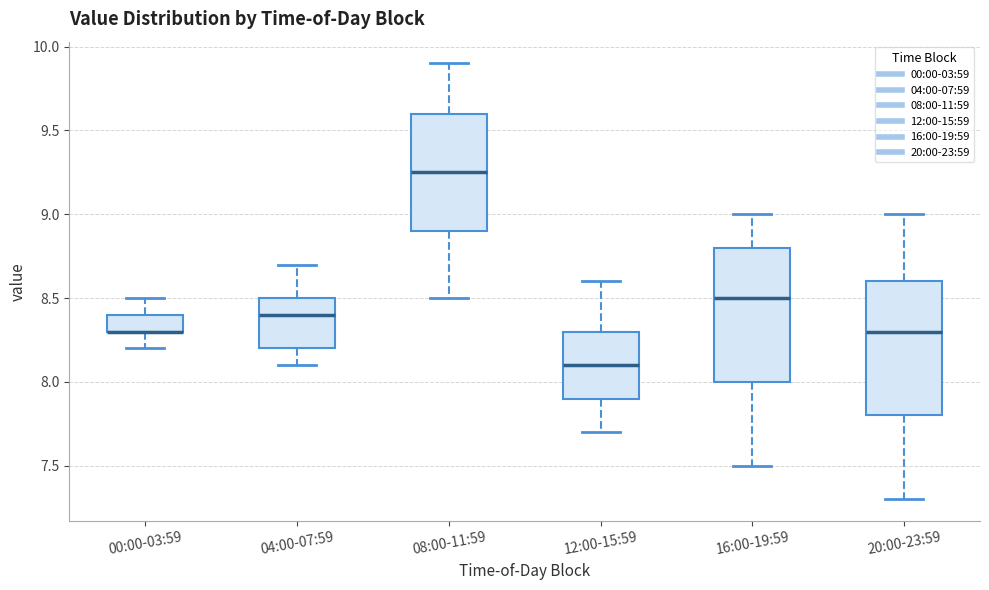

Reading left to right, read every box against the y-axis: the position of its median line, the range the box covers, and the ends of its whiskers. The values are not printed on the chart, so give them approximately, as read against the axis.

00:00-03:59: median 8.30 (drawn on the box's lower edge), box 8.30 to 8.40, whiskers 8.20 to 8.50
04:00-07:59: median 8.40, box 8.20 to 8.50, whiskers 8.10 to 8.70
08:00-11:59: median 9.25, box 8.90 to 9.60, whiskers 8.50 to 9.90
12:00-15:59: median 8.10, box 7.90 to 8.30, whiskers 7.70 to 8.60
16:00-19:59: median 8.50, box 8.00 to 8.80, whiskers 7.50 to 9.00
20:00-23:59: median 8.30, box 7.80 to 8.60, whiskers 7.30 to 9.00